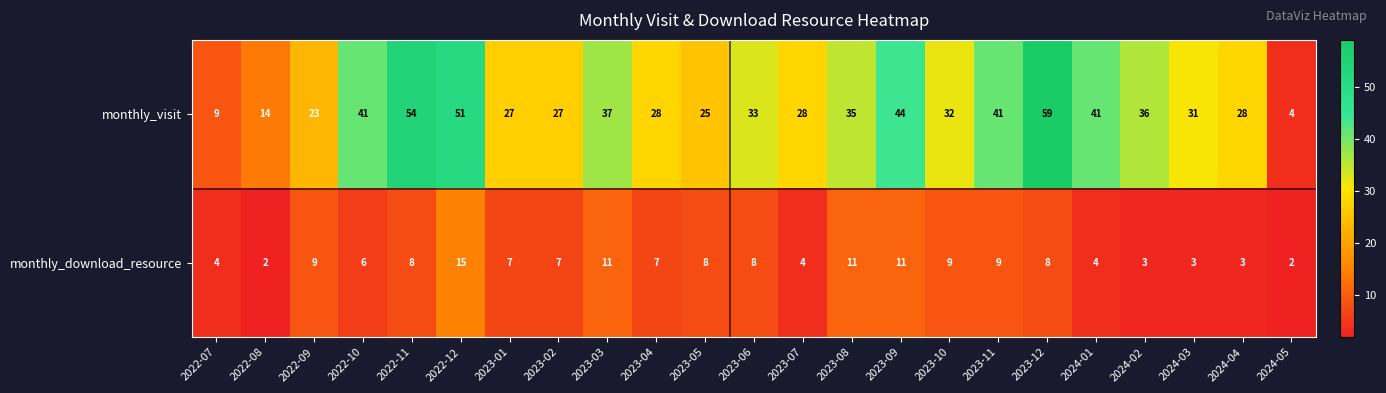

List the series in order of their peak value, lowest first.

monthly_download_resource, monthly_visit